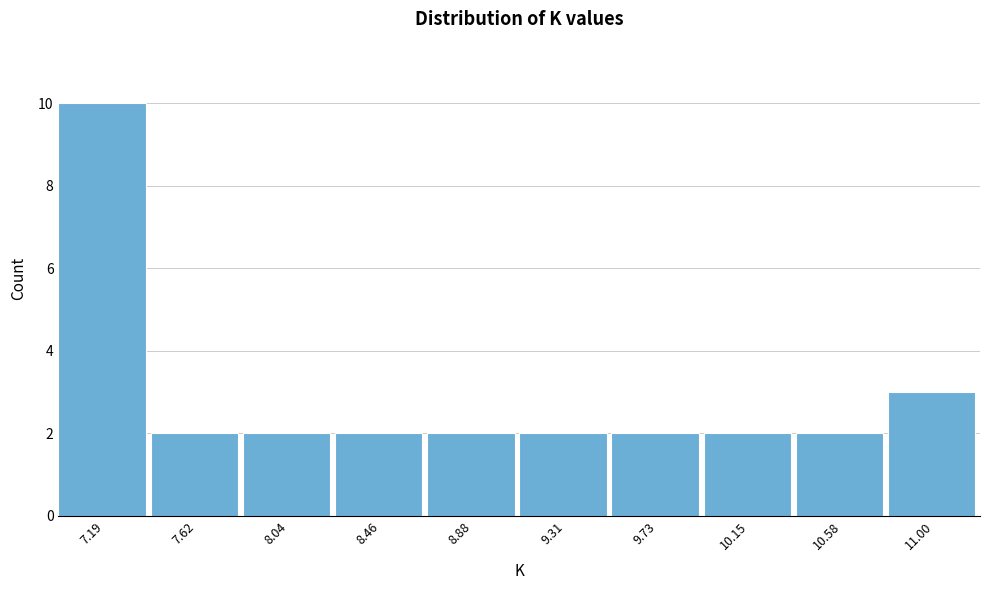

Reading left to right, transcribe this chart: for each bar, give the range it covers on the x-axis and its height. Neither the bar edges nor the heights are printed on the chart, so give them approximately, as read against the axes.

7.00 to 7.40: 10
7.40 to 7.85: 2
7.85 to 8.25: 2
8.25 to 8.65: 2
8.65 to 9.10: 2
9.10 to 9.50: 2
9.50 to 9.95: 2
9.95 to 10.35: 2
10.35 to 10.80: 2
10.80 to 11.20: 3